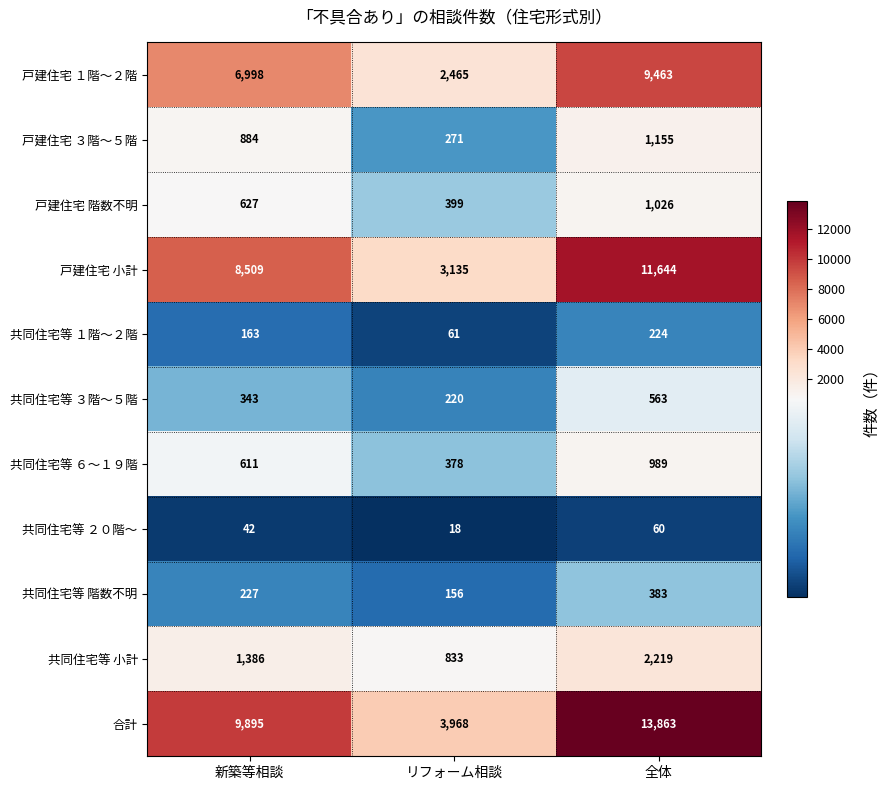

Which series has the largest total across all categories?

合計